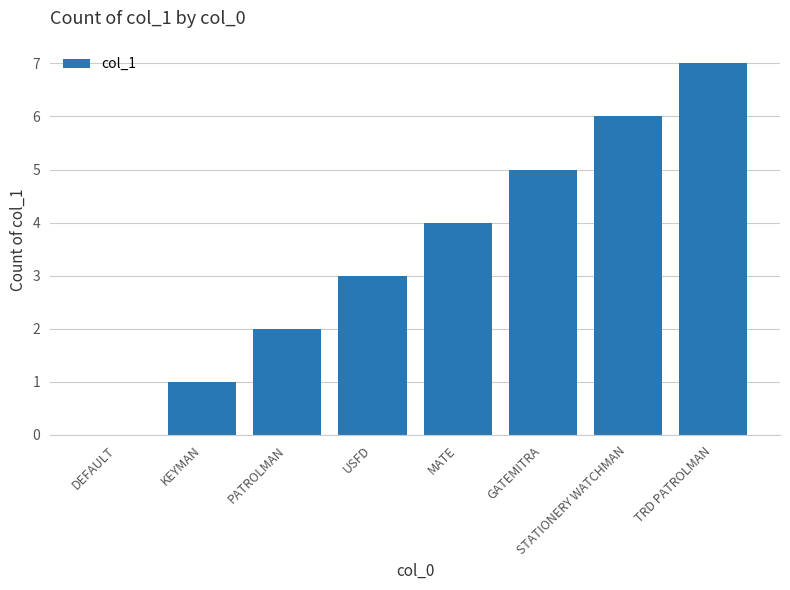

The chart shows a value of 2 at PATROLMAN. True or false?

True